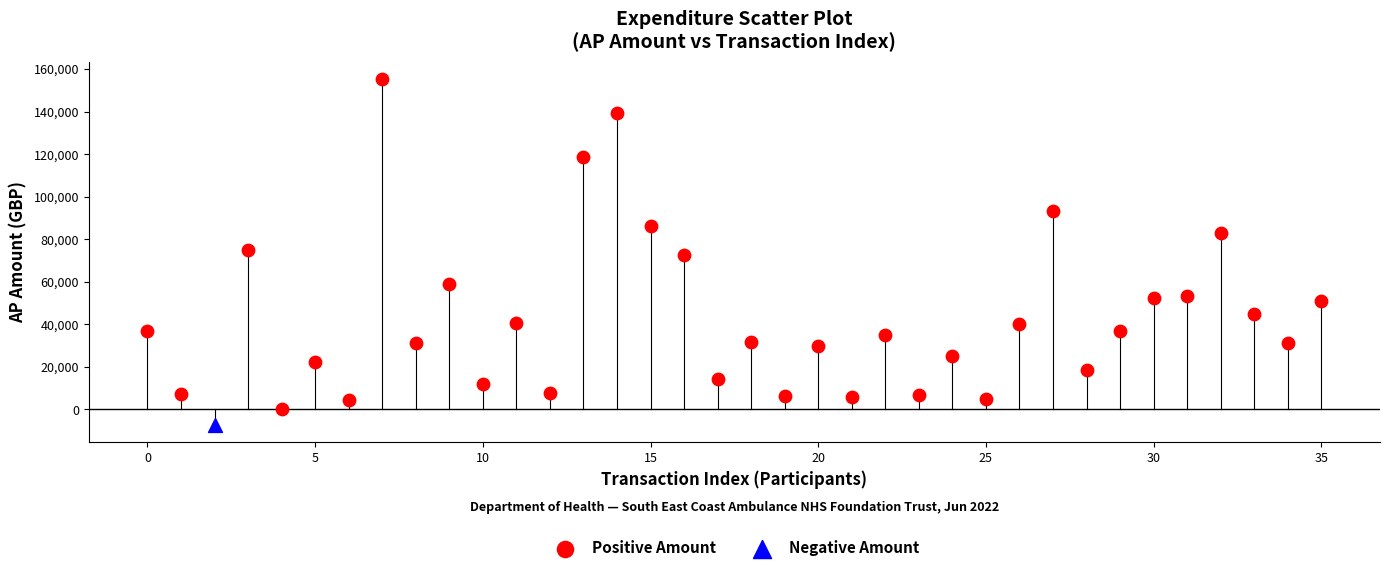

What are all the series names shown in the legend?

Positive Amount, Negative Amount